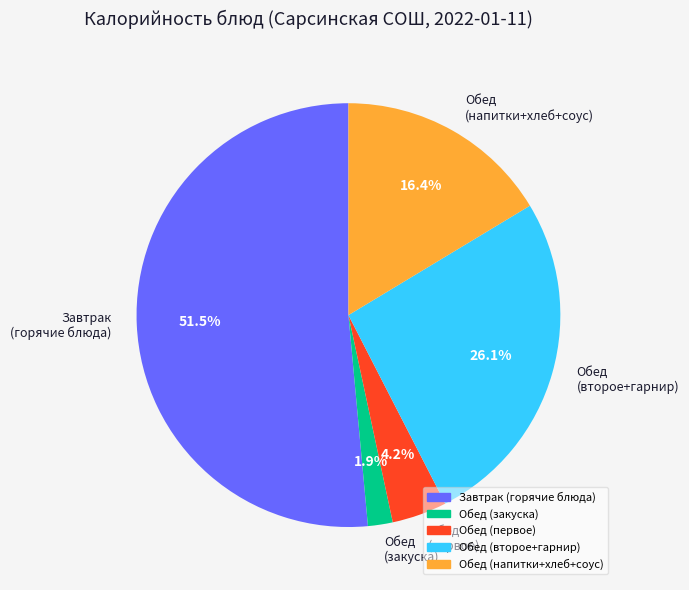

What is the majority slice?

Завтрак (горячие блюда)